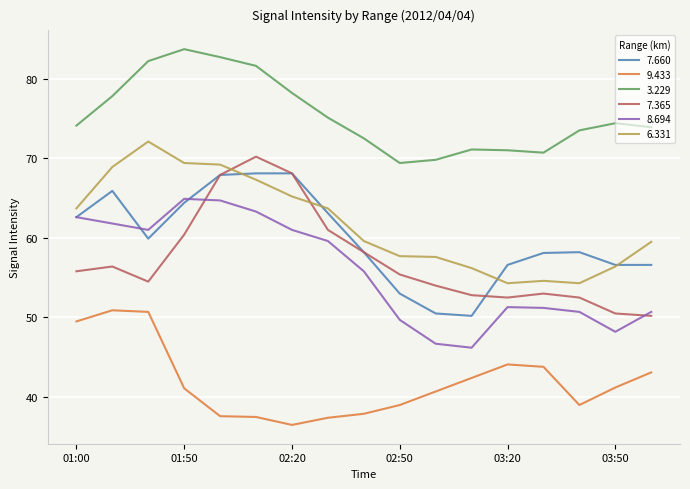

What is the minimum value for 9.433?

36.5